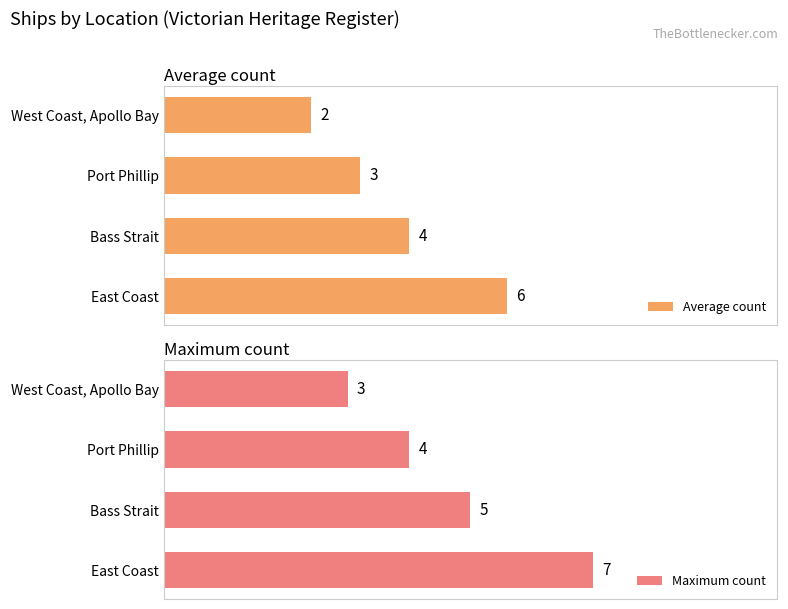

Rank the series by their average value, from highest to lowest.

Maximum count, Average count